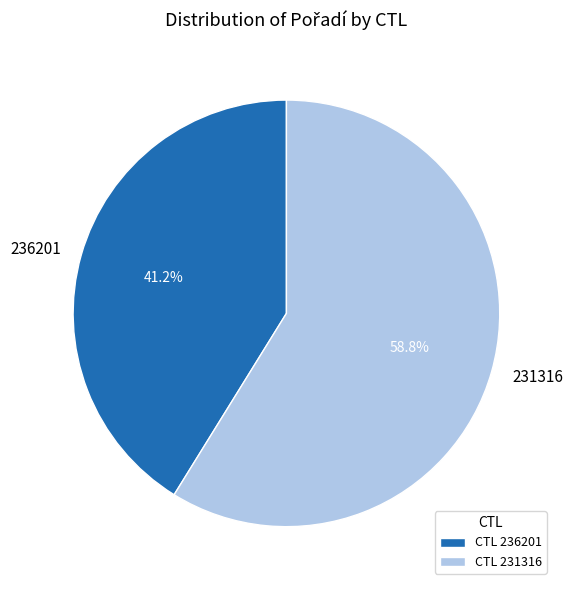

Is the sum of 231316 and 236201 greater than half?

Yes